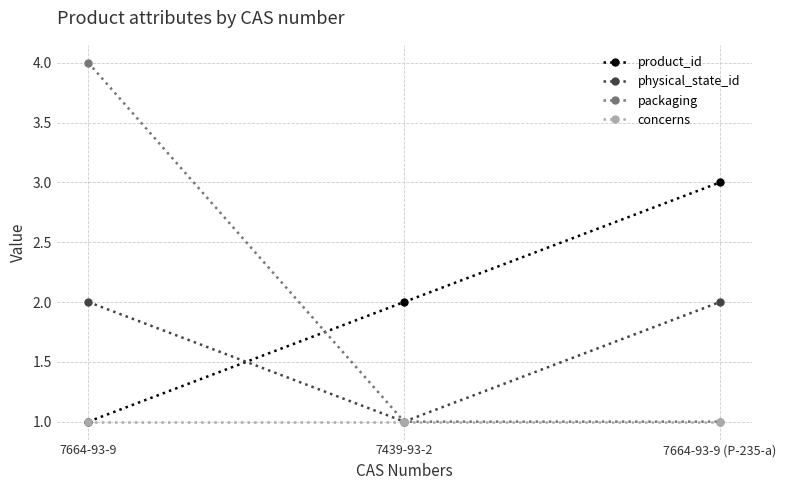

What is the label of the 2nd point from the left?

7439-93-2